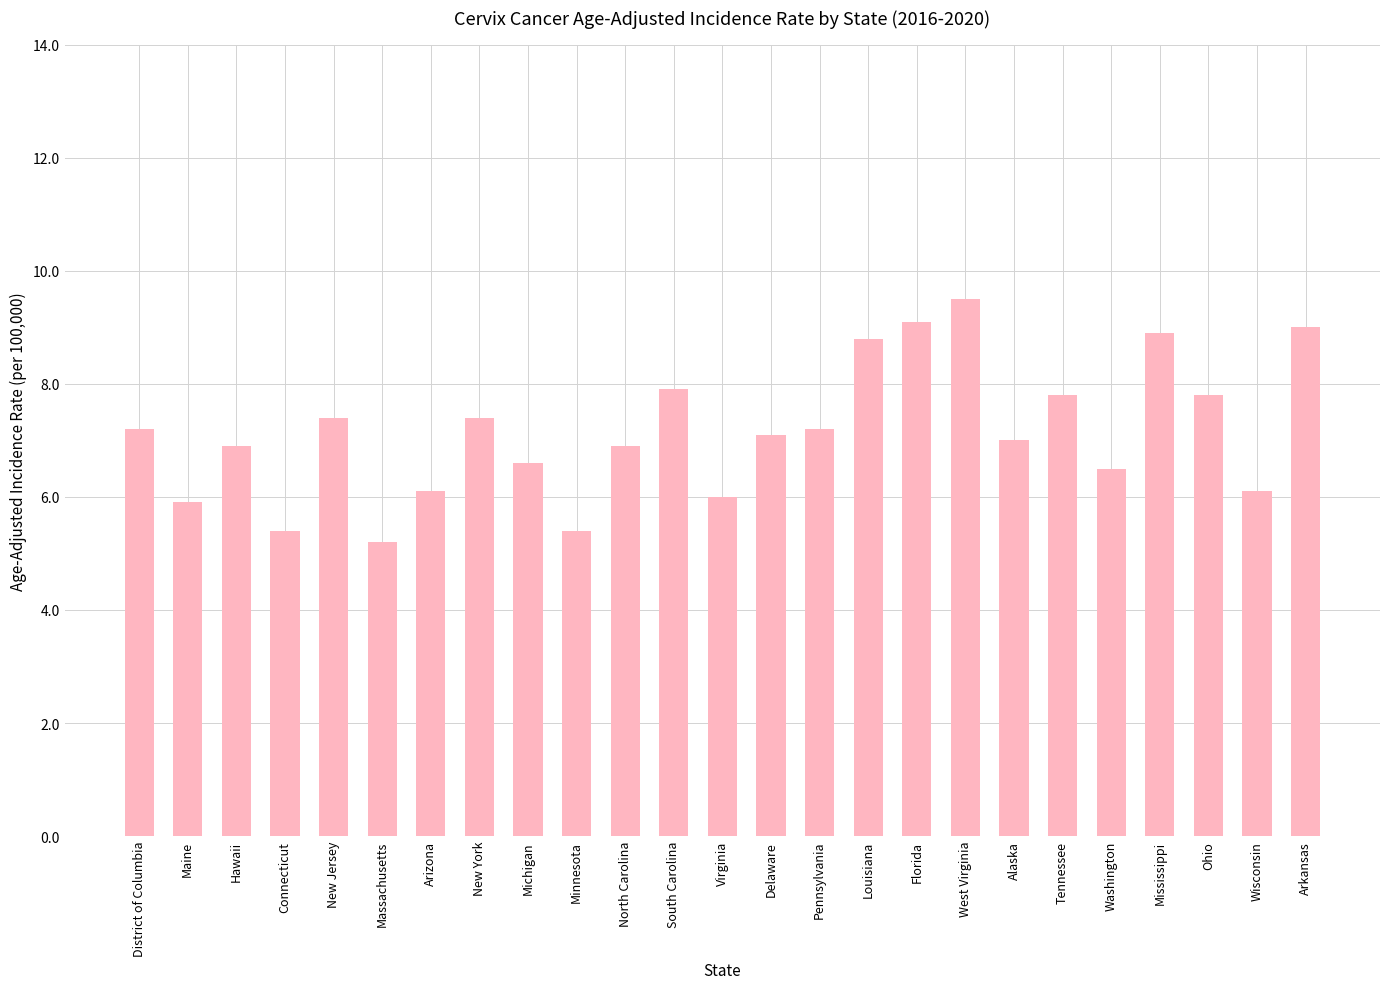

What is the difference between the maximum and second lowest values?

4.1